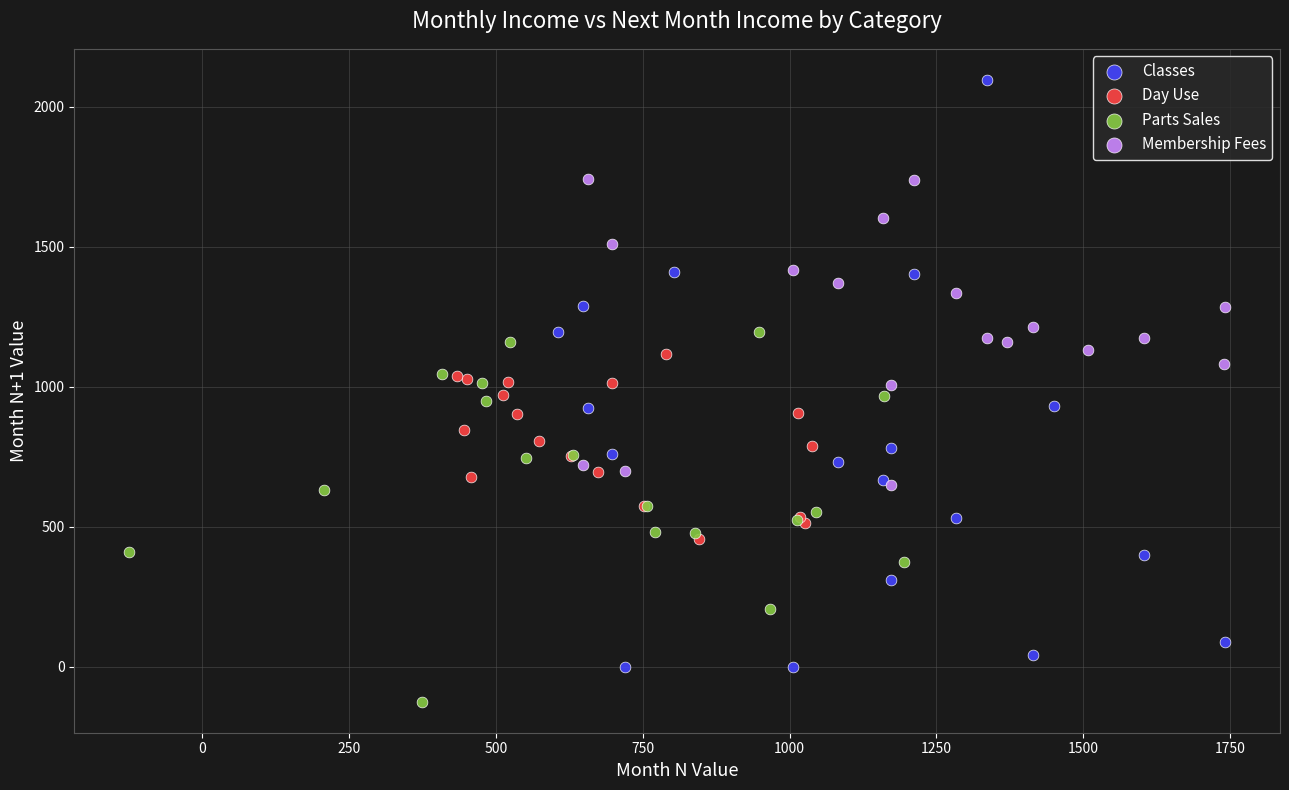

Which series contains the highest Y value?

Classes